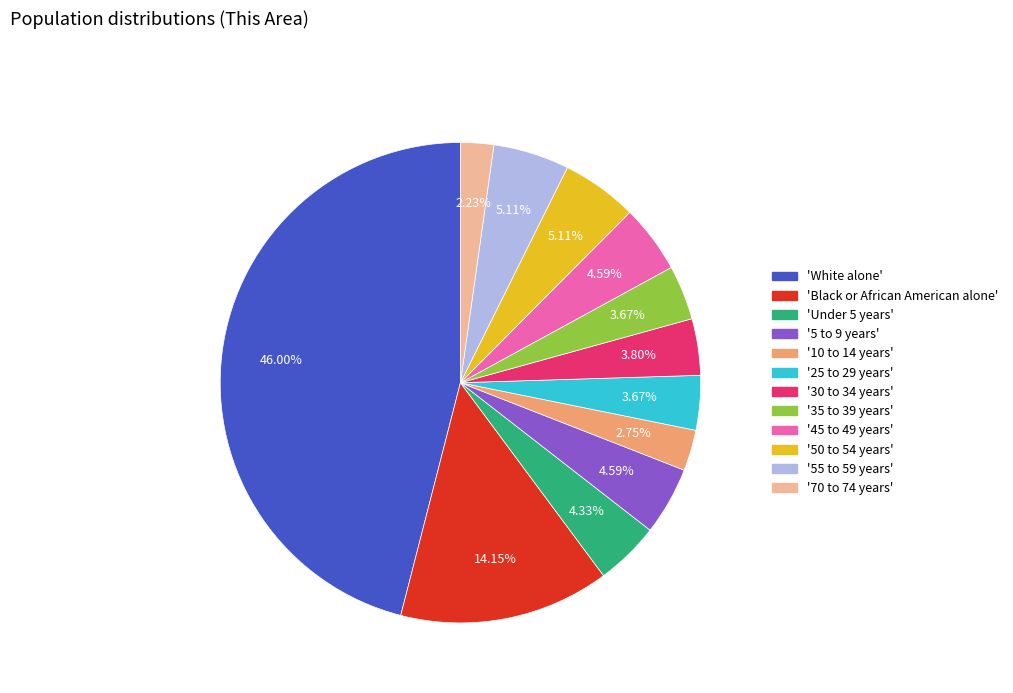

To the nearest percent, what is the difference between the largest and smallest slice percentages?

44%